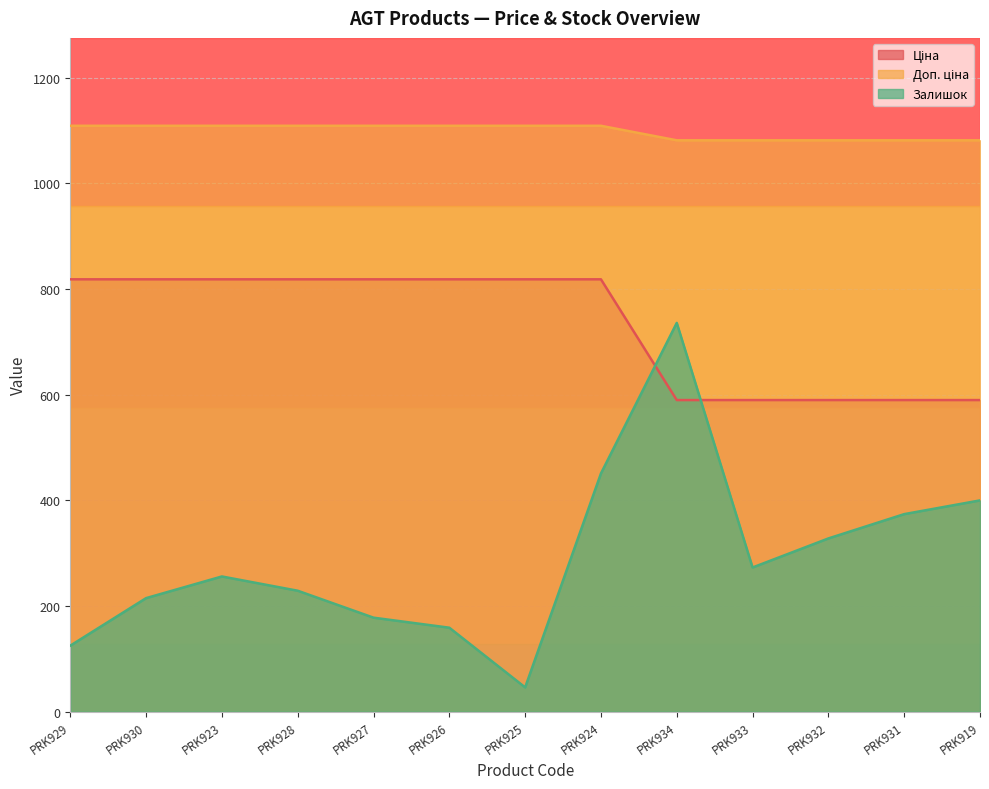

Reading left to right, what are all the values shown in this chart?

Ціна: PRK929=1109.2	PRK930=1109.2	PRK923=1109.2	PRK928=1109.2	PRK927=1109.2	PRK926=1109.2	PRK925=1109.2	PRK924=1109.2	PRK934=1081.7	PRK933=1081.7	PRK932=1081.7	PRK931=1081.7	PRK919=1081.7
Доп. ціна: PRK929=818.5	PRK930=818.5	PRK923=818.5	PRK928=818.5	PRK927=818.5	PRK926=818.5	PRK925=818.5	PRK924=818.5	PRK934=589.9	PRK933=589.9	PRK932=589.9	PRK931=589.9	PRK919=589.9
Залишок: PRK929=125.0	PRK930=215.0	PRK923=256.0	PRK928=229.0	PRK927=178.0	PRK926=159.0	PRK925=46.0	PRK924=451.0	PRK934=736.0	PRK933=273.0	PRK932=328.0	PRK931=374.0	PRK919=400.0